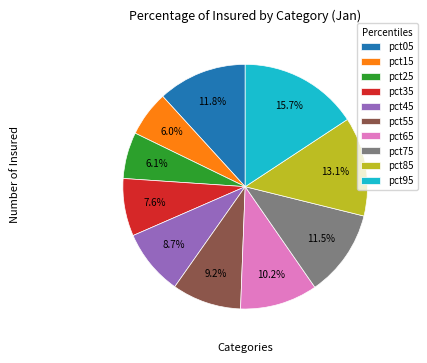

Between pct95 and pct15, which is larger?

pct95